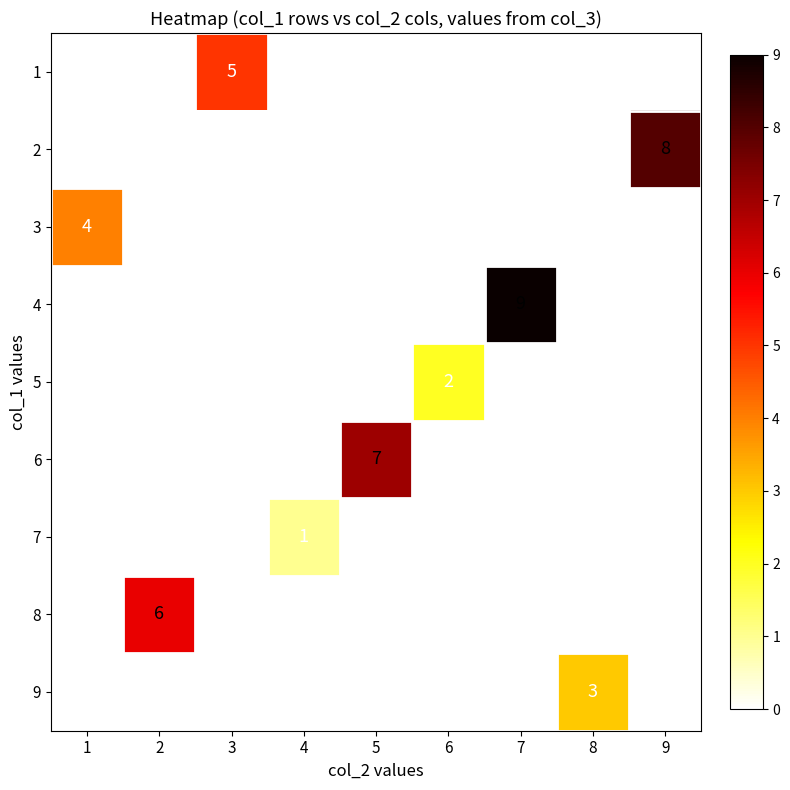

What is the difference between the highest and lowest values at 2?

6